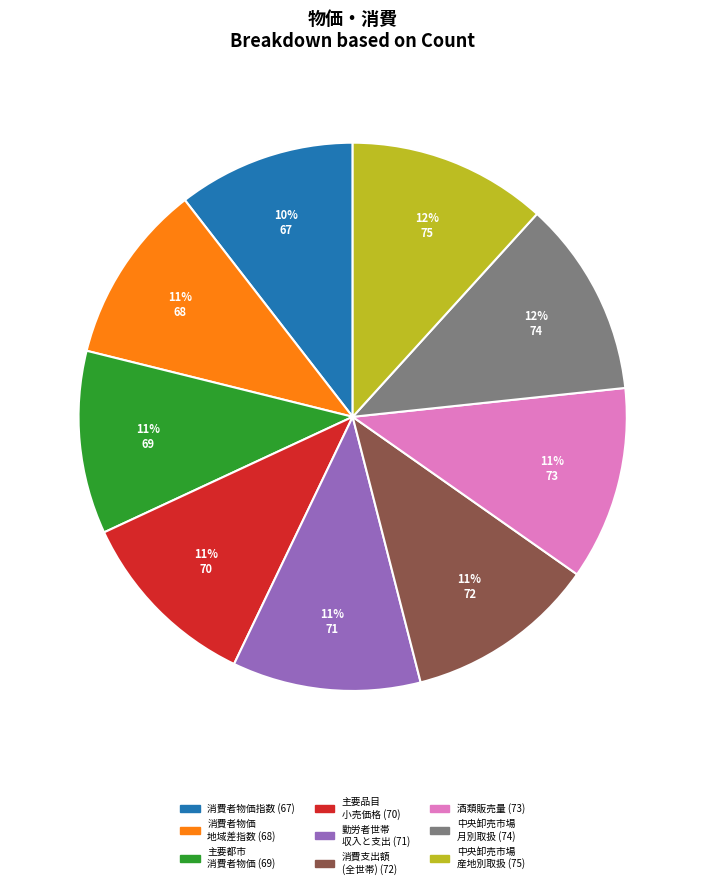

To the nearest percent, what is the average slice percentage?

11%